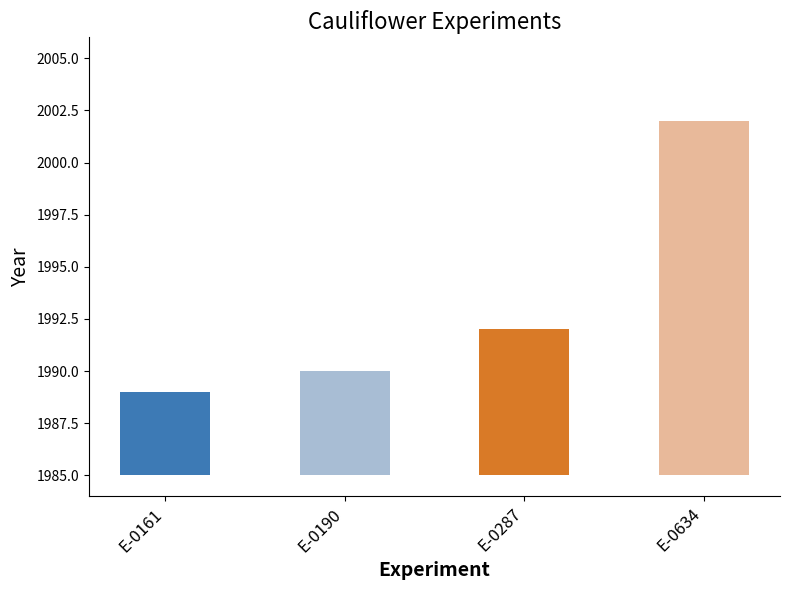

At which label is the value closest to 10?

E-0287